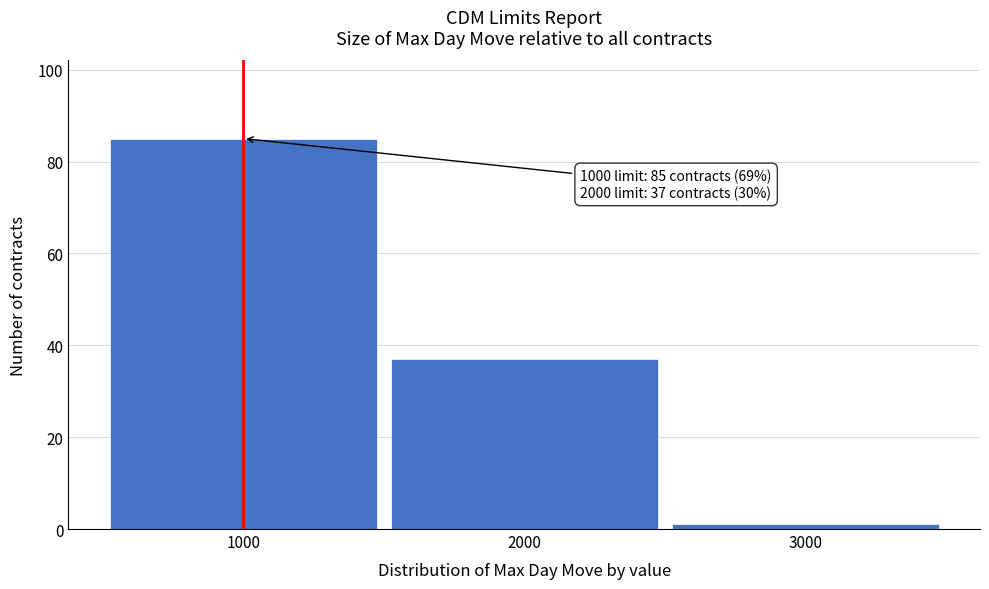

Over which range of the x-axis is the bar tallest?

500 to 1500